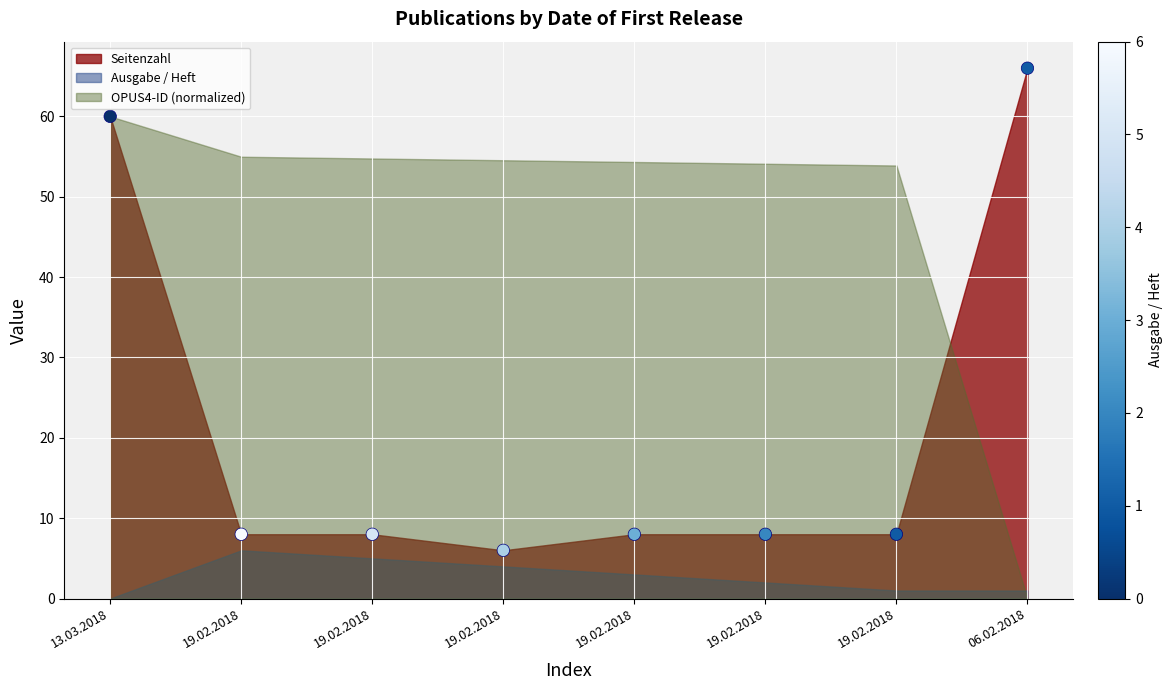

What Y value in the scatter plot is closest to 36?

60